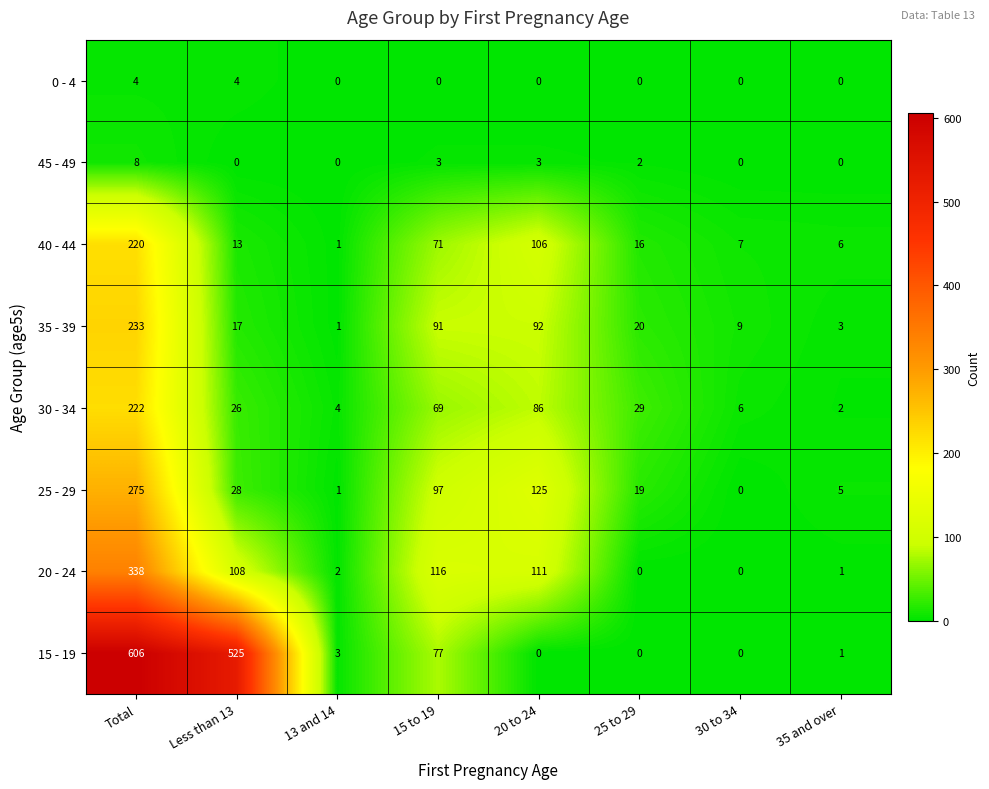

List the series in order of their peak value, lowest first.

0 - 4, 45 - 49, 40 - 44, 30 - 34, 35 - 39, 25 - 29, 20 - 24, 15 - 19